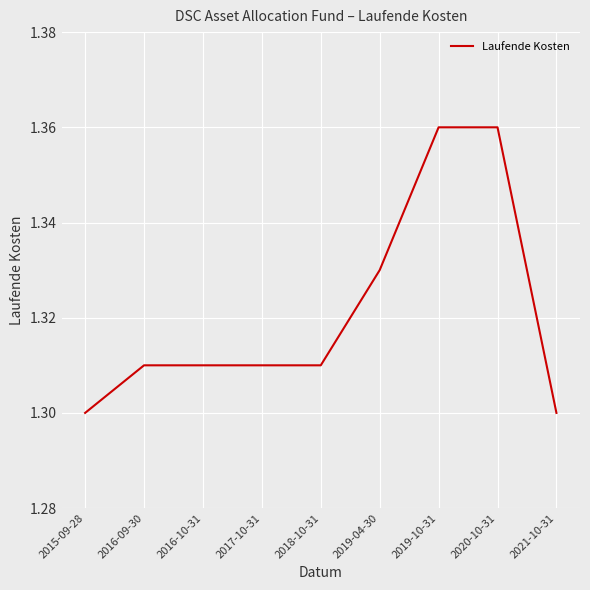

What is the change in value from 2015-09-28 to 2019-10-31?

+0.1